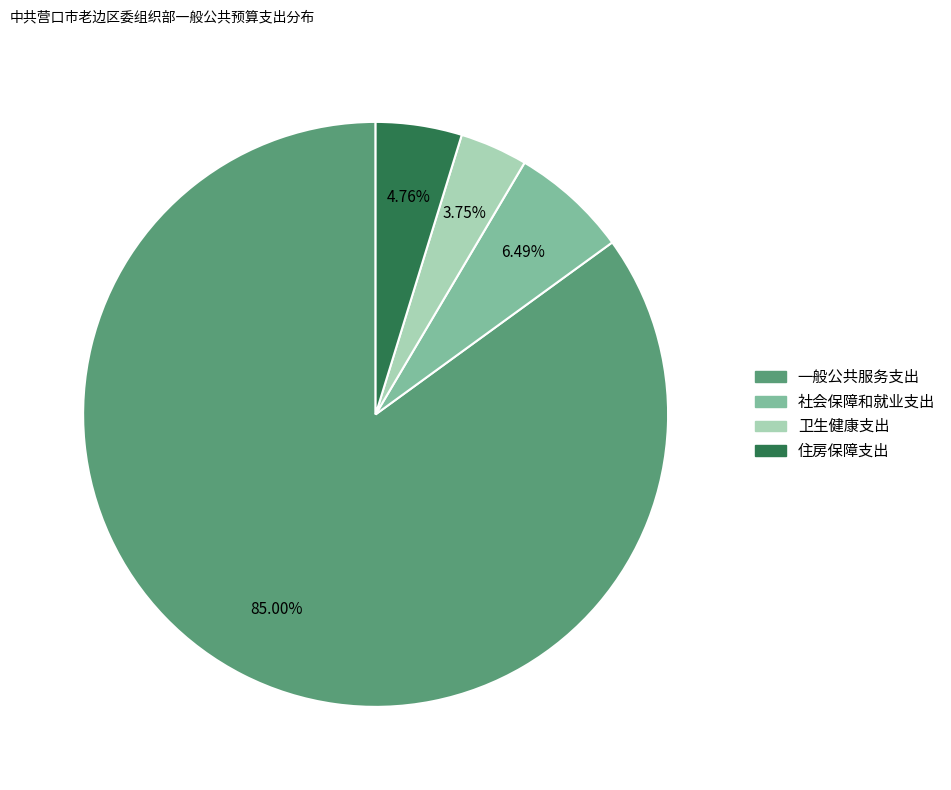

Count the number of slices in the pie.

4